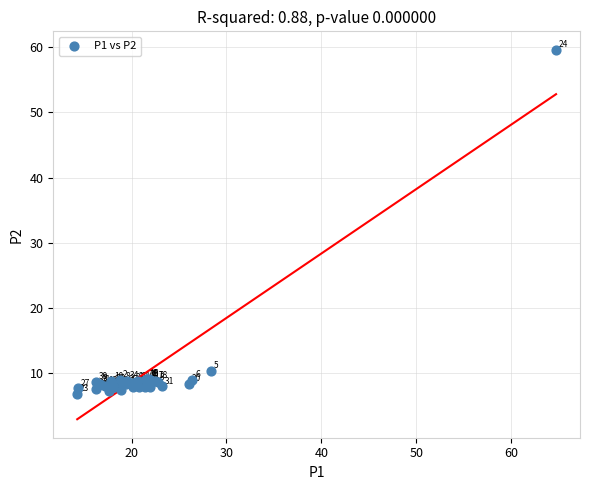

What Y value in the scatter plot is closest to 33?

10.4